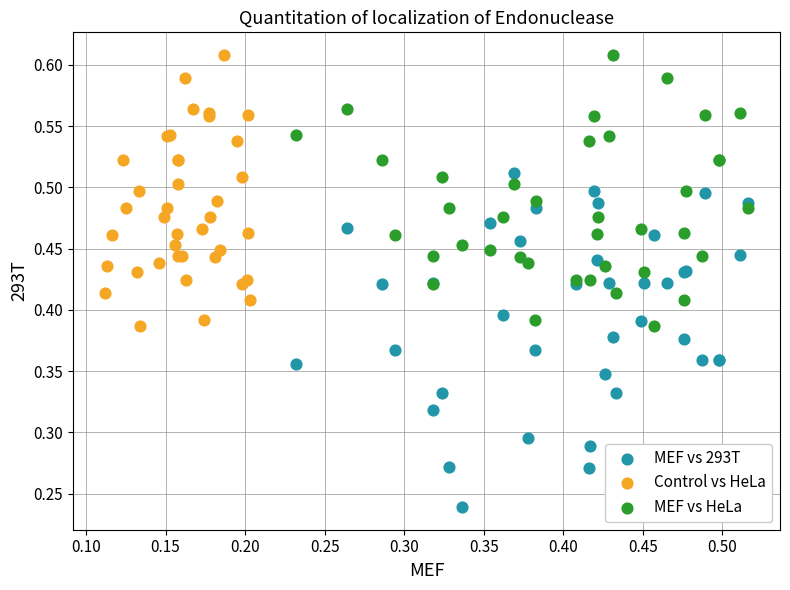

Which series reaches the minimum Y coordinate?

MEF vs 293T